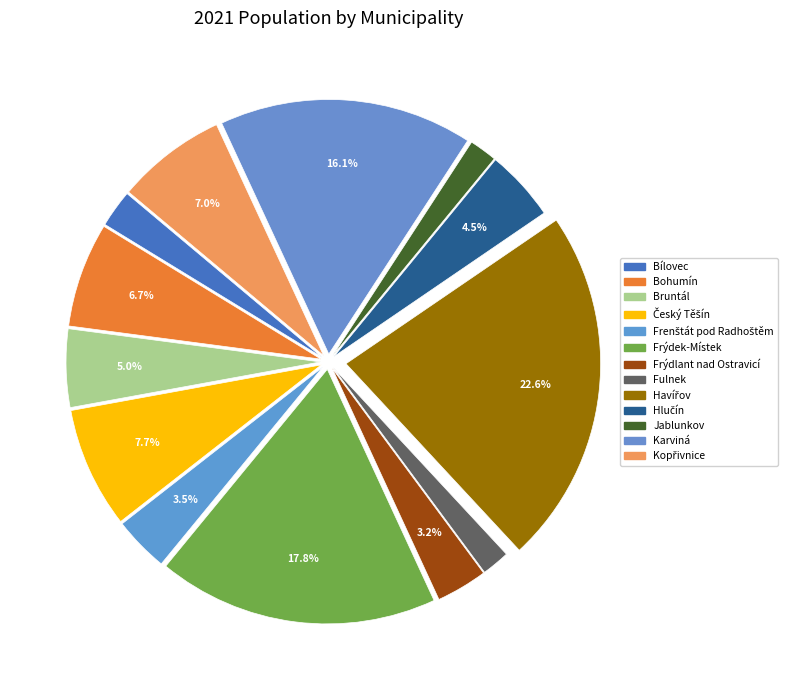

Which category has the smallest portion of the pie?

Jablunkov